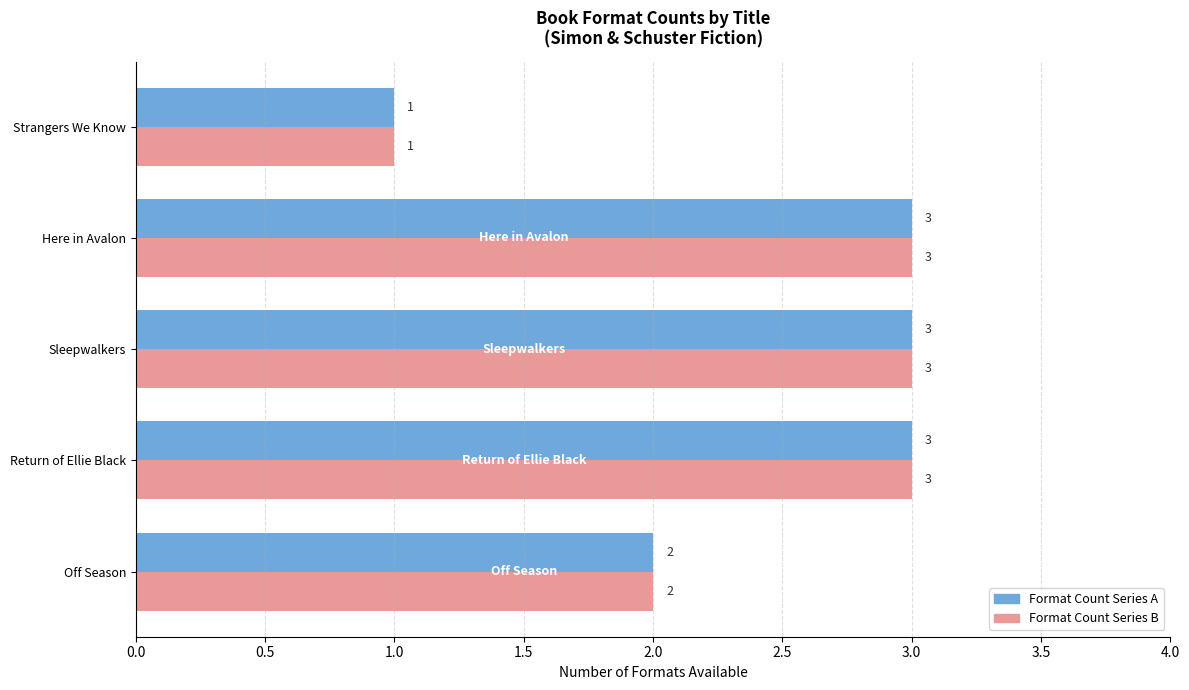

What is the total value across all series at Sleepwalkers?

6